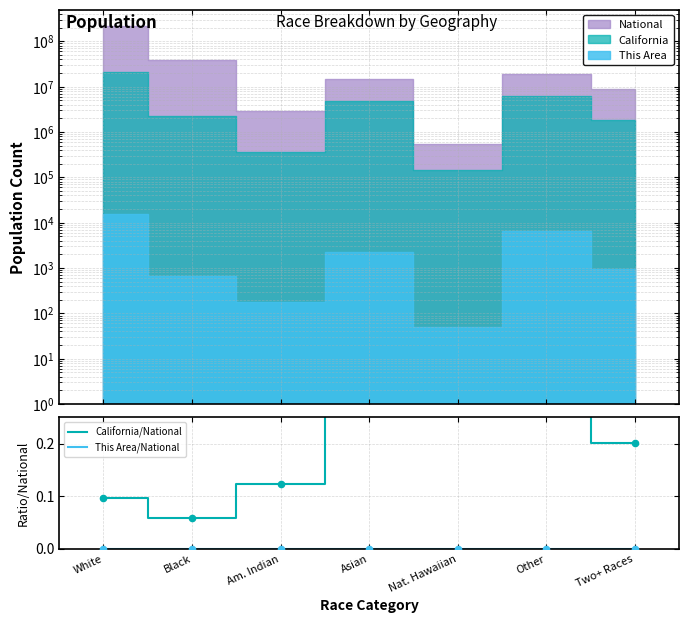

What are all the series names shown in the legend?

California/National, This Area/National